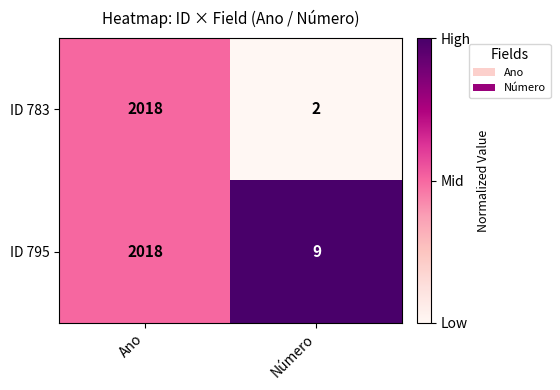

What is the sum of all ID 783 values?

2020